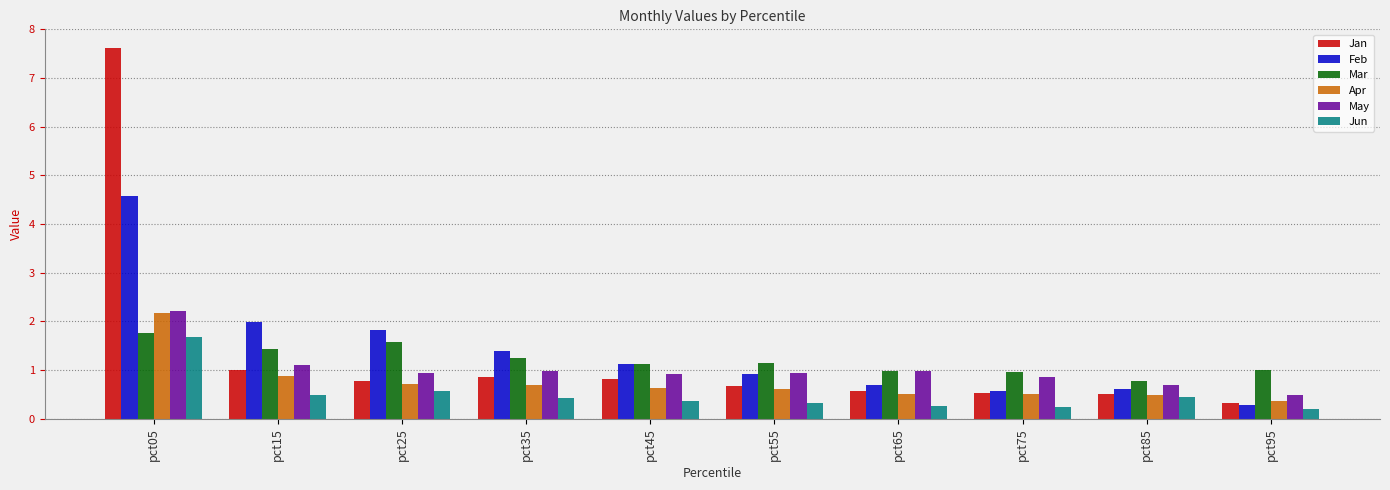

What is the sum of the May values at pct65 and pct85?

1.7